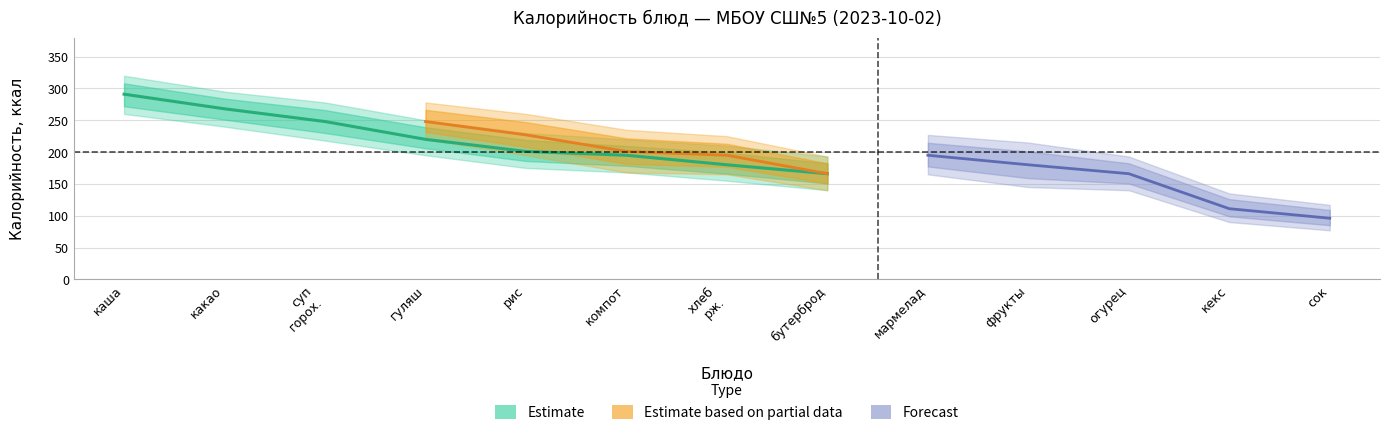

Does the chart have visible grid lines?

Yes